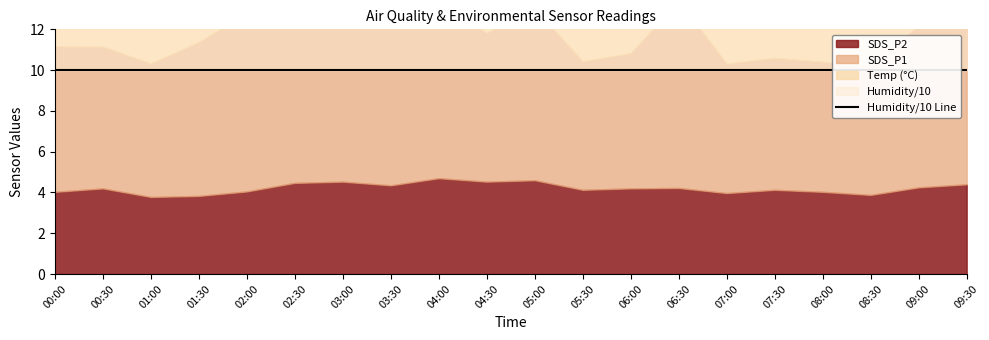

Which label corresponds to the smallest value in the chart?

01:00